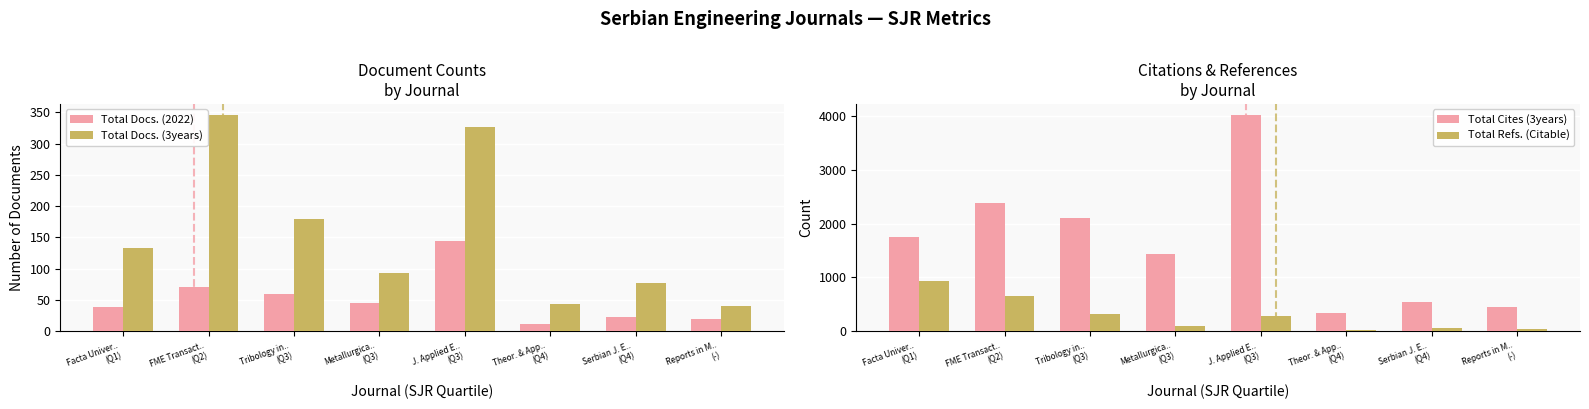

Reading left to right, list all the values displayed in this chart.

Total Docs. (2022): 38	71	60	45	144	12	22	20
Total Docs. (3years): 133	346	180	93	326	43	77	40
Total Cites (3years): 1761	2384	2113	1440	4030	347	543	445
Total Refs. (Citable): 930	659	322	93	287	28	55	40